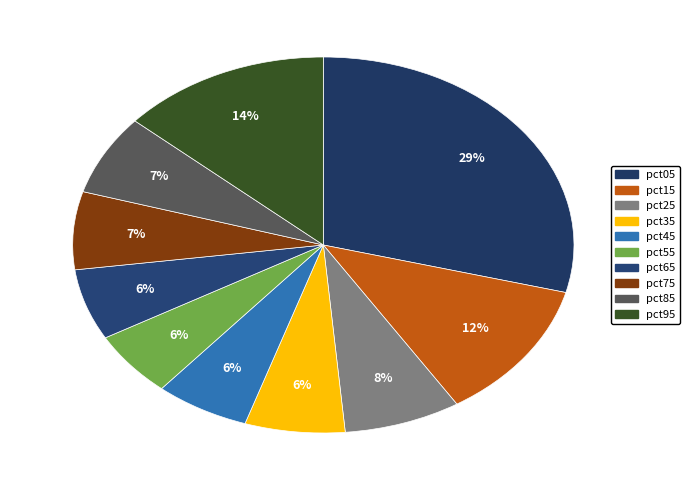

How many slices are in this pie chart?

10